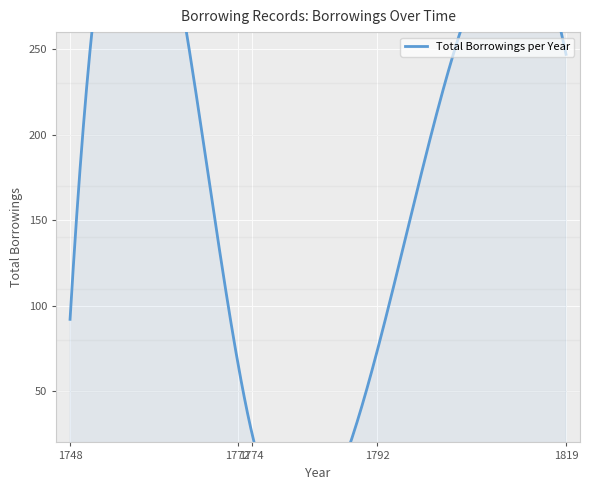

What is the label of the 4th point from the left?

1819